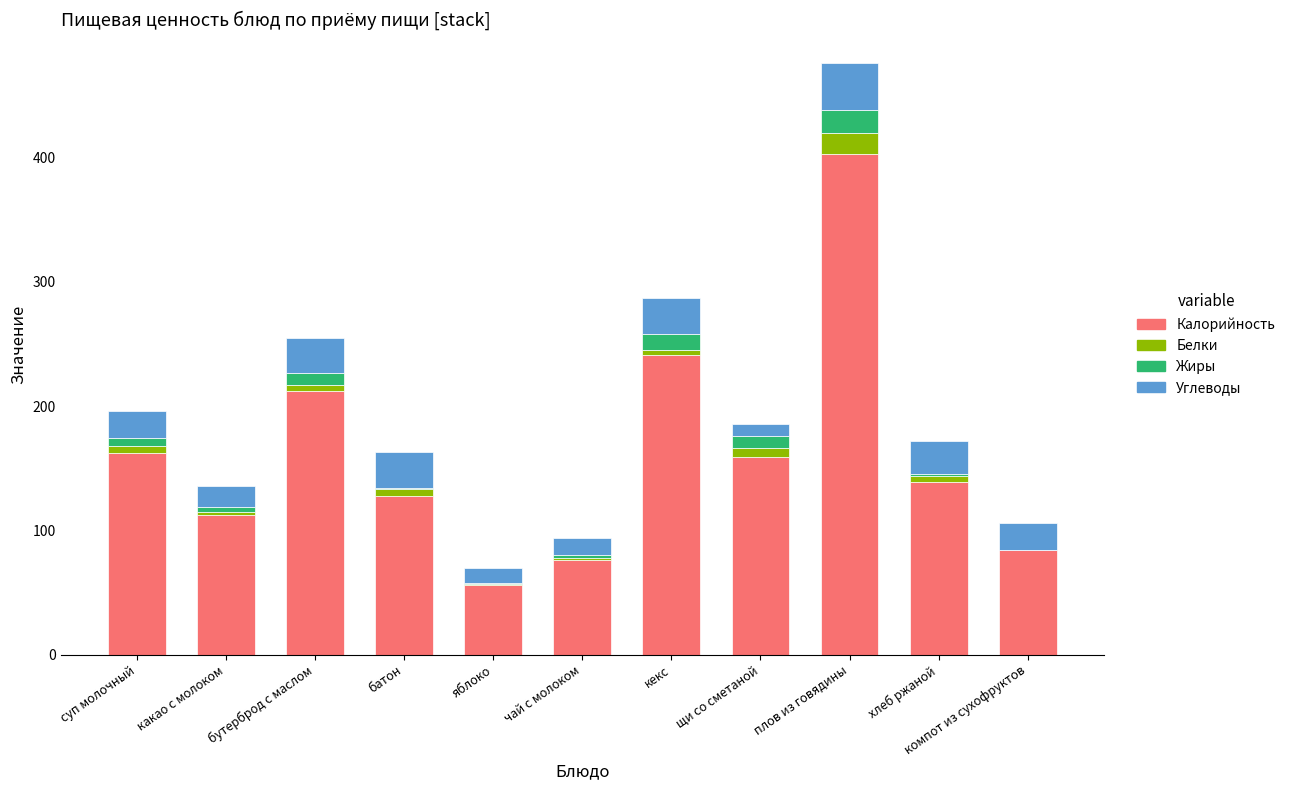

At which category is the sum across all series the highest?

плов из говядины